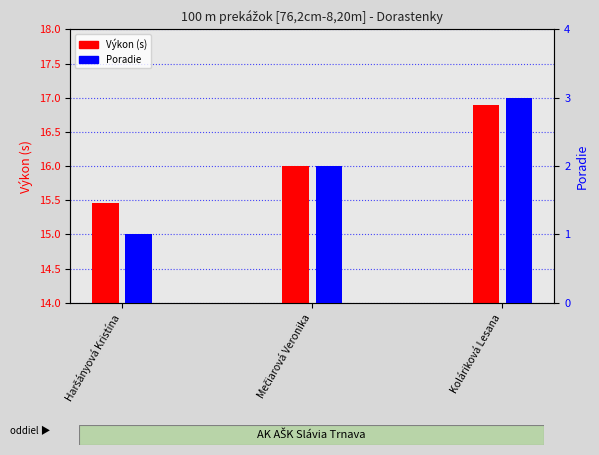

Reading left to right, what are all the values shown in this chart?

Výkon (s): Haršányová Kristína=15.5	Mečiarová Veronika=16.0	Koláriková Lesana=16.9
Poradie: Haršányová Kristína=1.0	Mečiarová Veronika=2.0	Koláriková Lesana=3.0